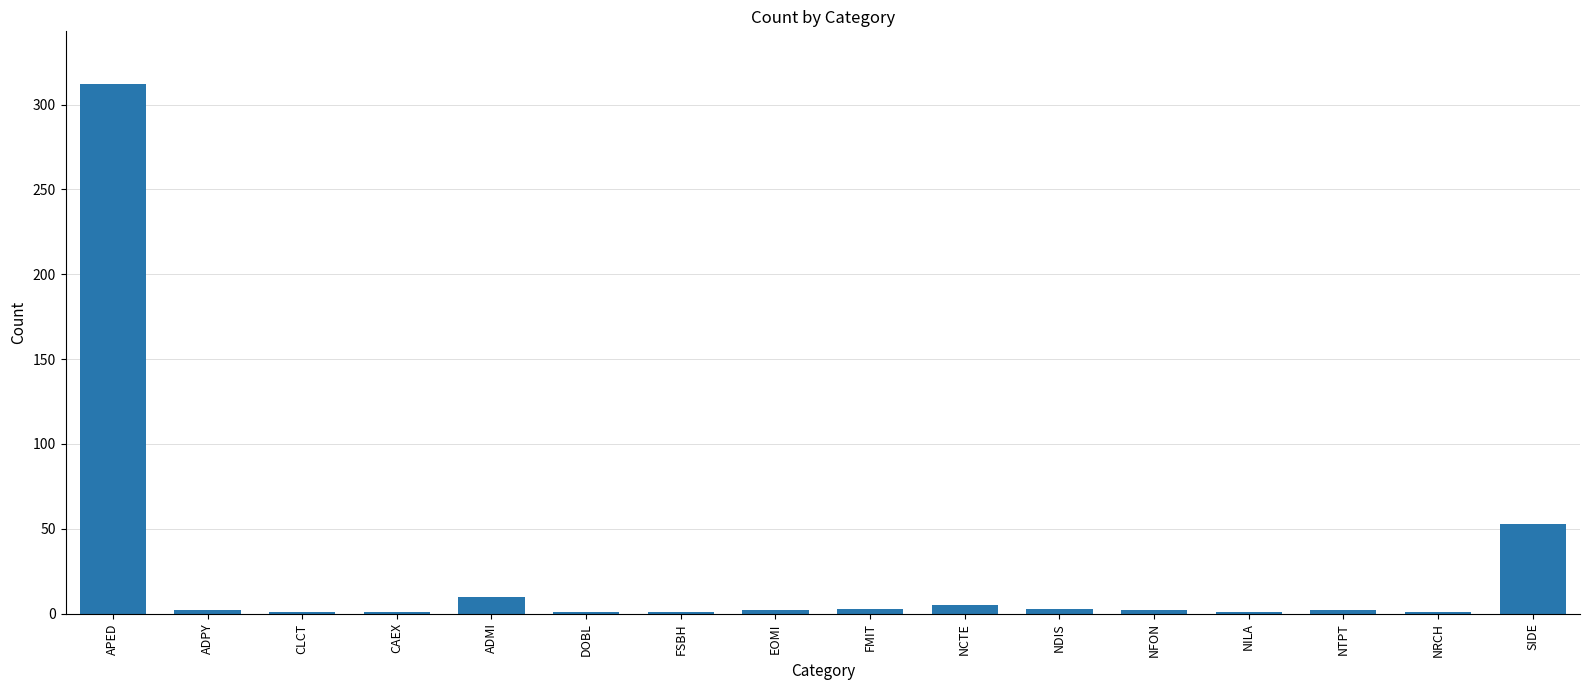

Between NCTE and ADPY, which is larger?

NCTE